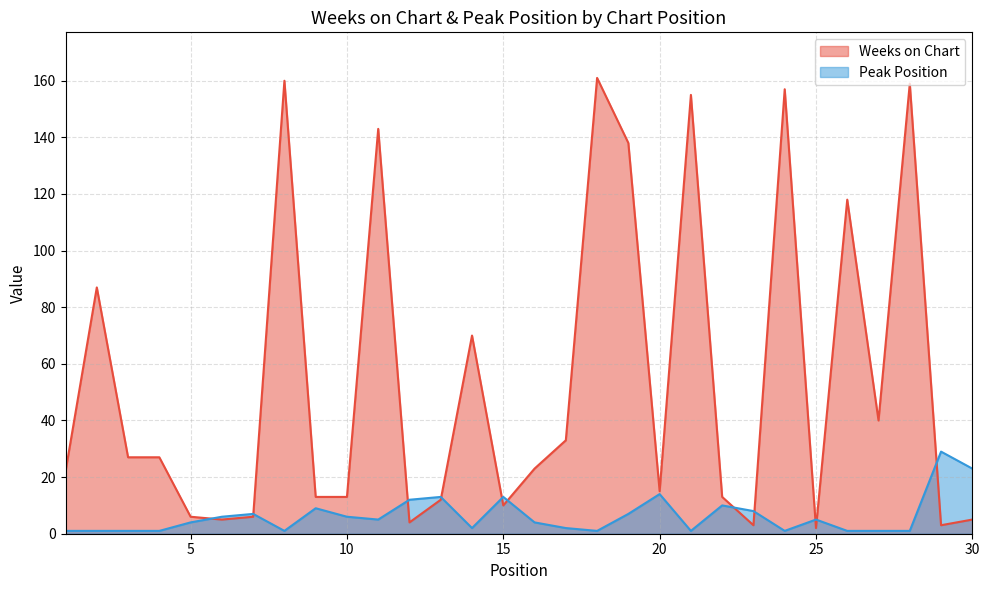

After their last crossing, which series has the higher values: Weeks on Chart or Peak Position?

Peak Position